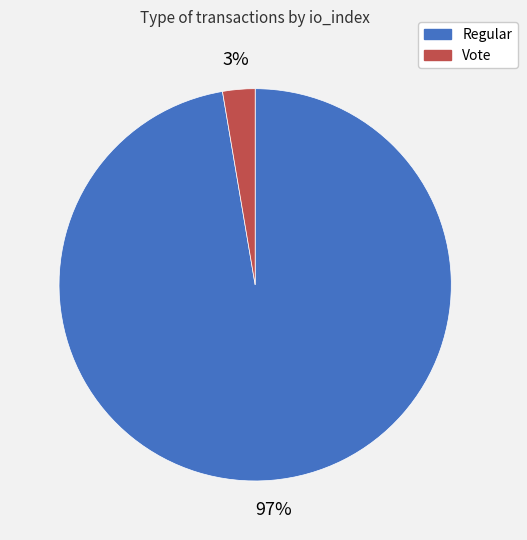

How many slices are in this pie chart?

2